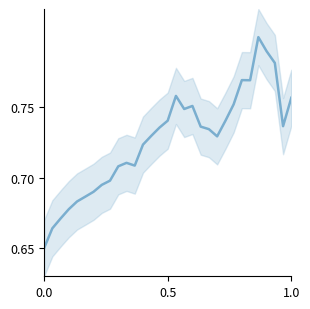

What is the difference between the maximum and minimum values?

0.2